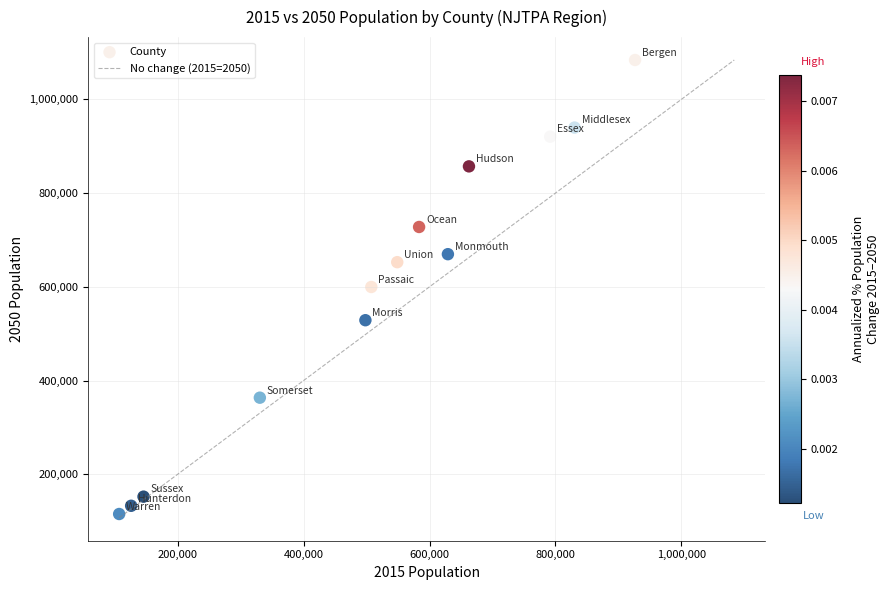

What is the range of Y values (max minus min)?

968548.9